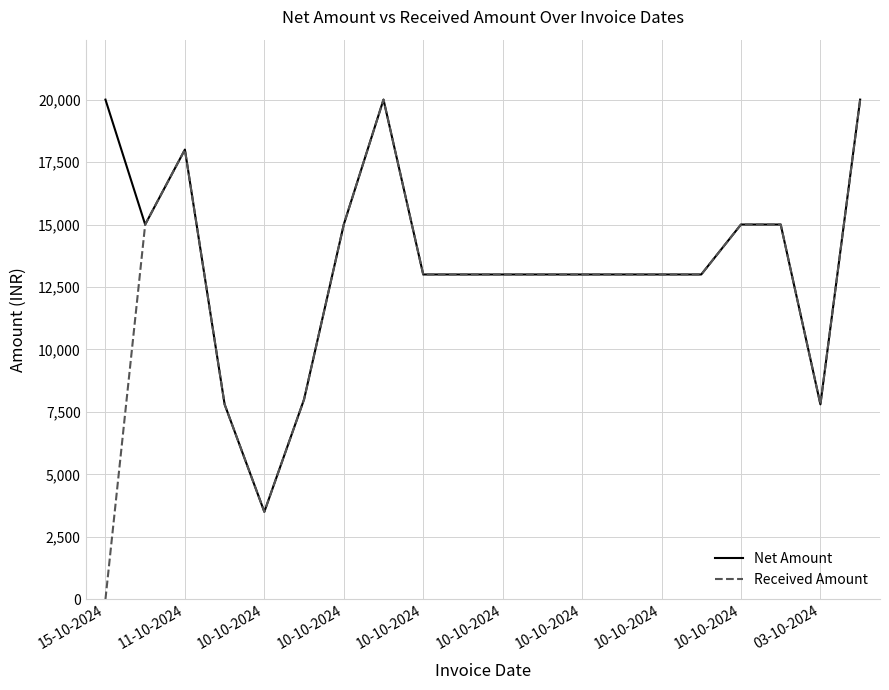

Reading left to right, extract all data points from this chart.

Net Amount: 20000	15000	18000	7800	3500	8000	15000	20000	13000	13000	13000	13000	13000	13000	13000	13000	15000	15000	7800	20000
Received Amount: 0	15000	18000	7800	3500	8000	15000	20000	13000	13000	13000	13000	13000	13000	13000	13000	15000	15000	7800	20000